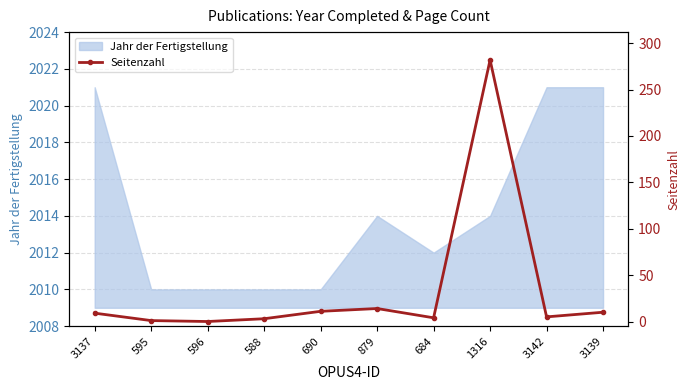

Is this an area chart (filled region under the line)?

No